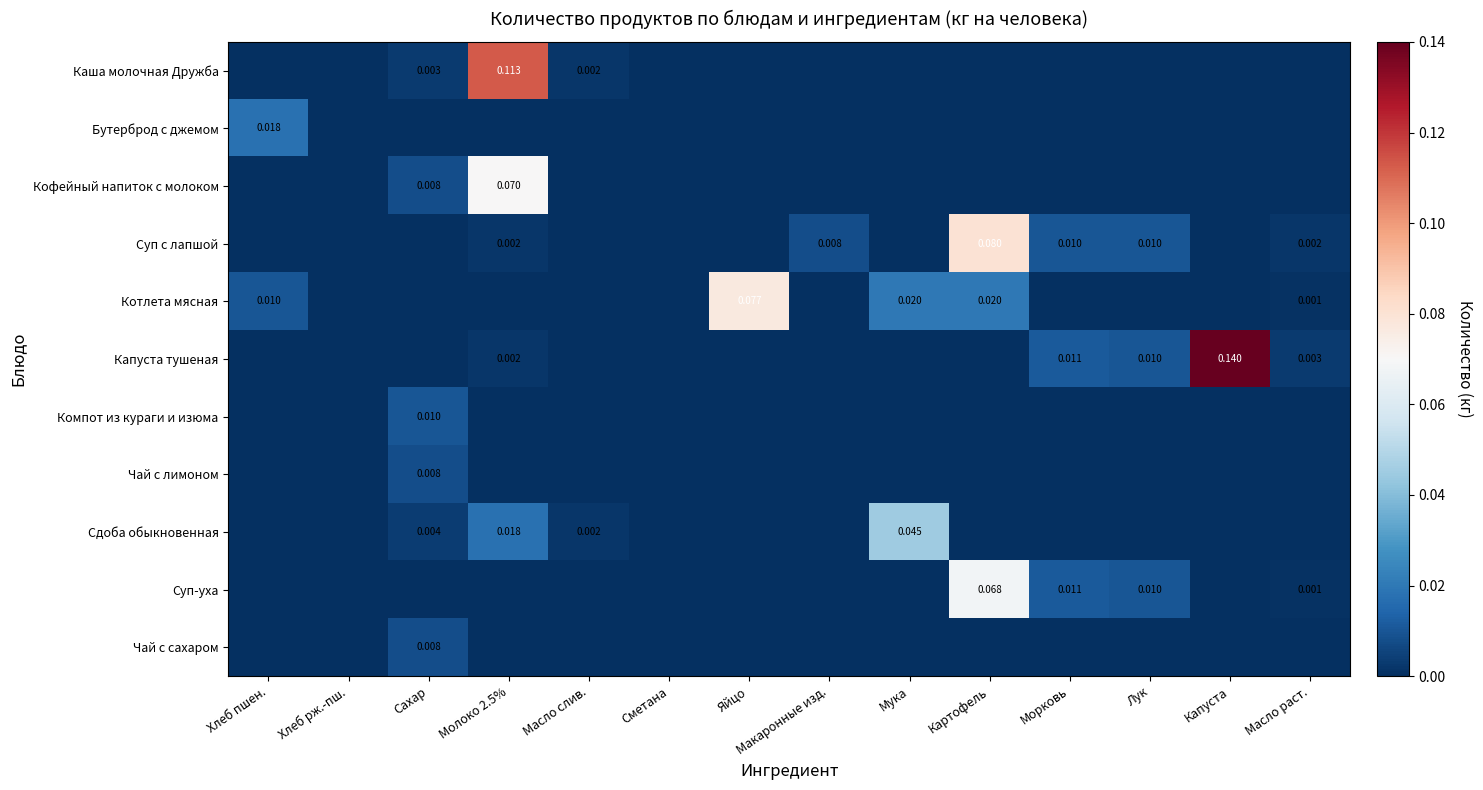

Which series has the largest total across all categories?

Капуста тушеная